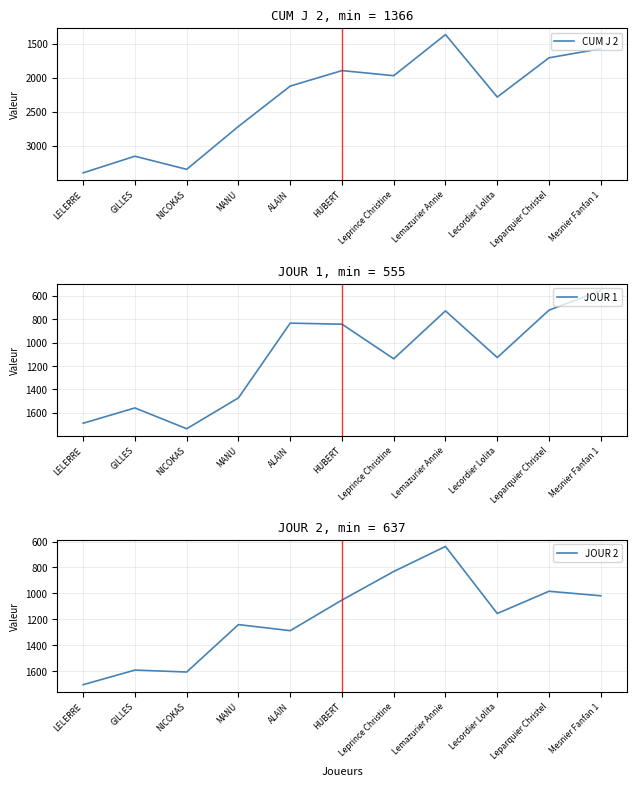

True or false: CUM J 2 and JOUR 1 cross at least once.

False